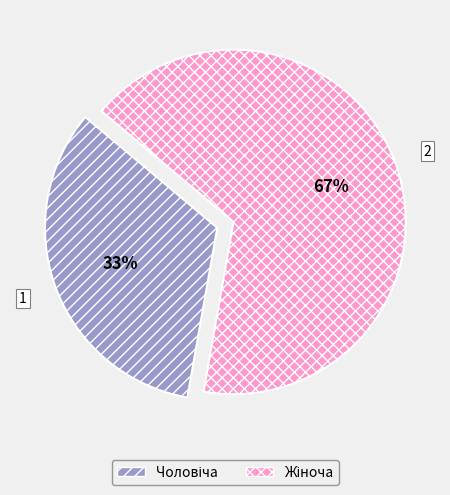

Is there any slice that represents more than half of the pie?

Yes